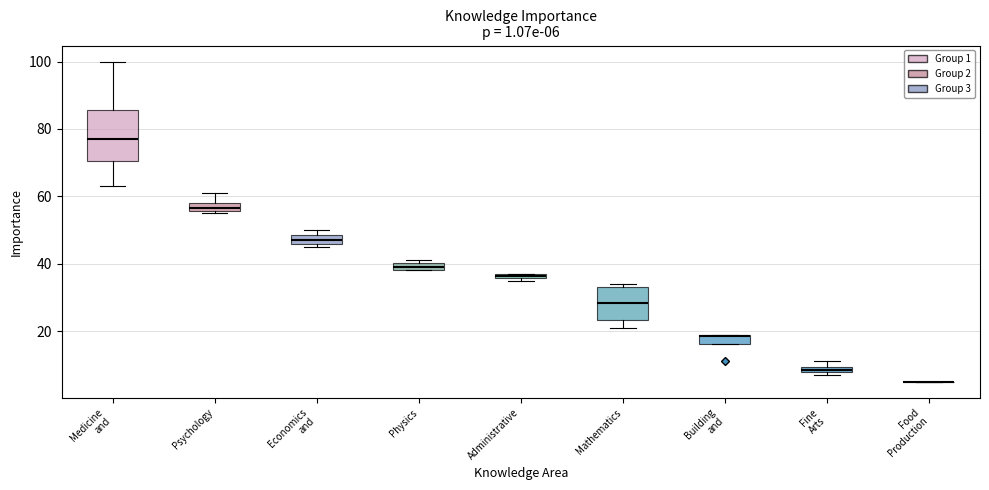

Comparing the boxes themselves (not the whiskers), which one is the tallest?

Medicine and